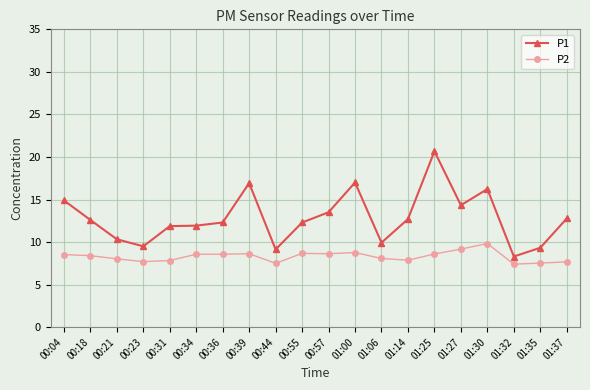

Rank the series by their maximum value, from highest to lowest.

P1, P2